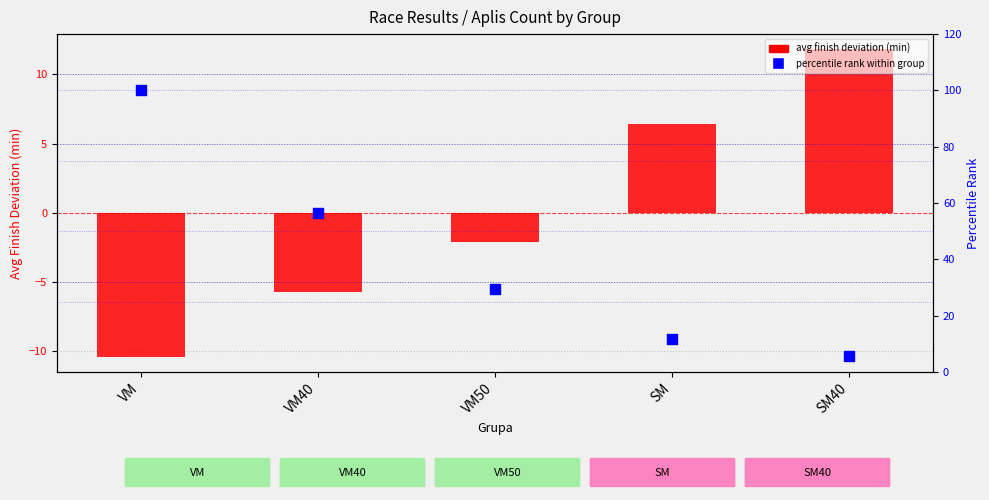

At which category is the sum across all series the highest?

VM